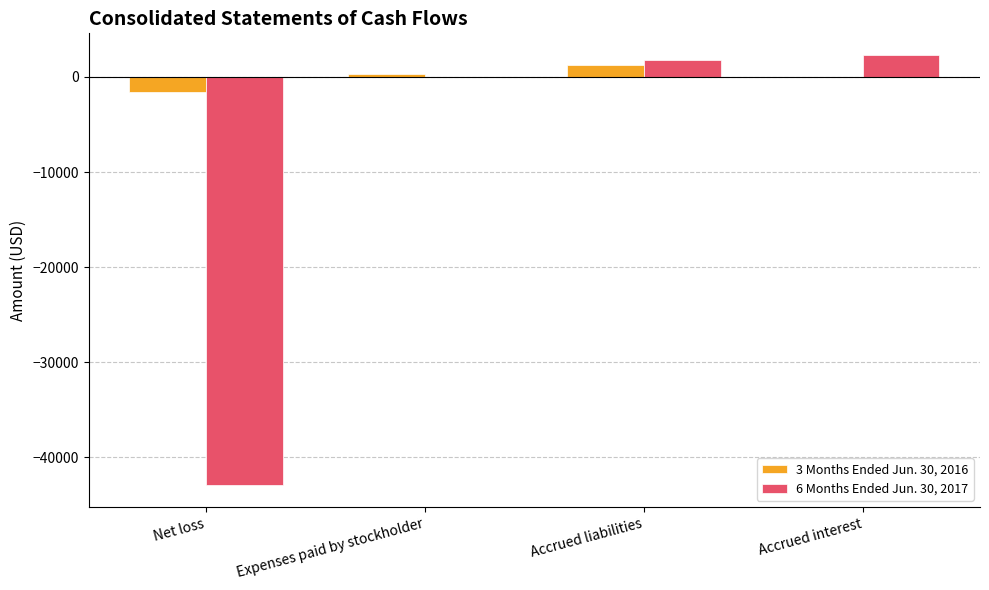

The value of 6 Months Ended Jun. 30, 2017 at Expenses paid by stockholder is 21409. True or false?

False